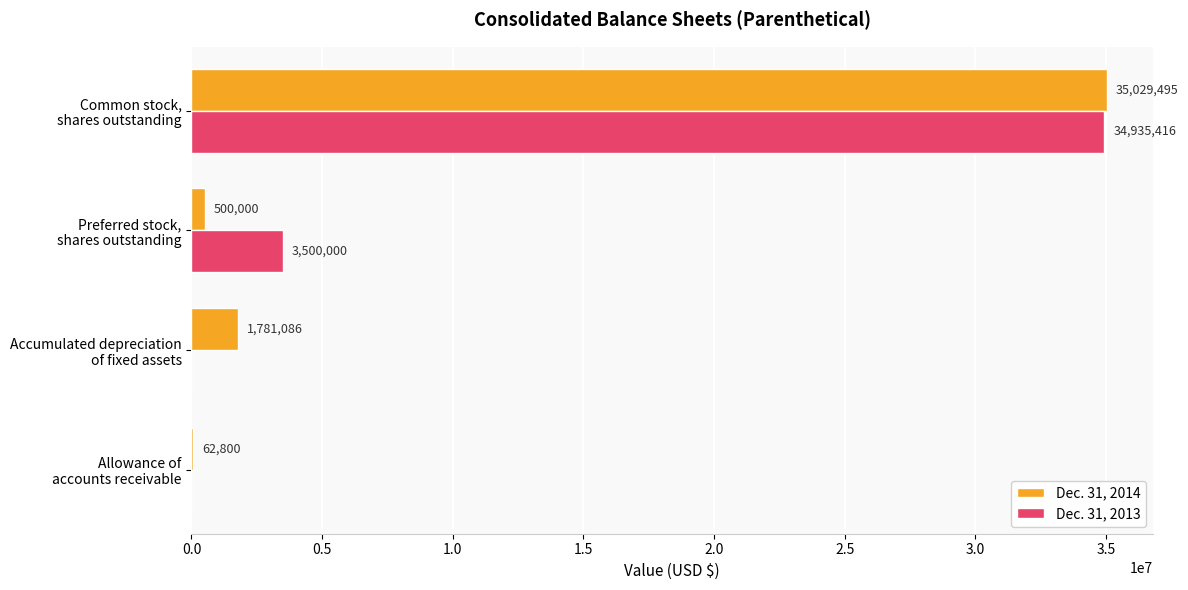

How many categories are shown in the chart?

4